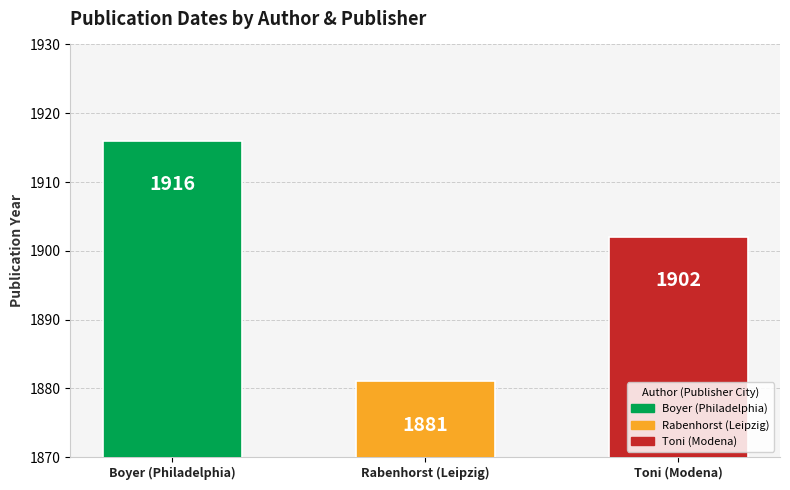

What is the difference between the maximum and minimum values?

35